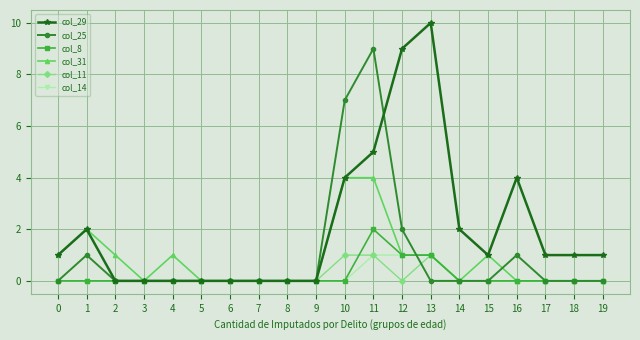

Count the number of categories in the chart.

20